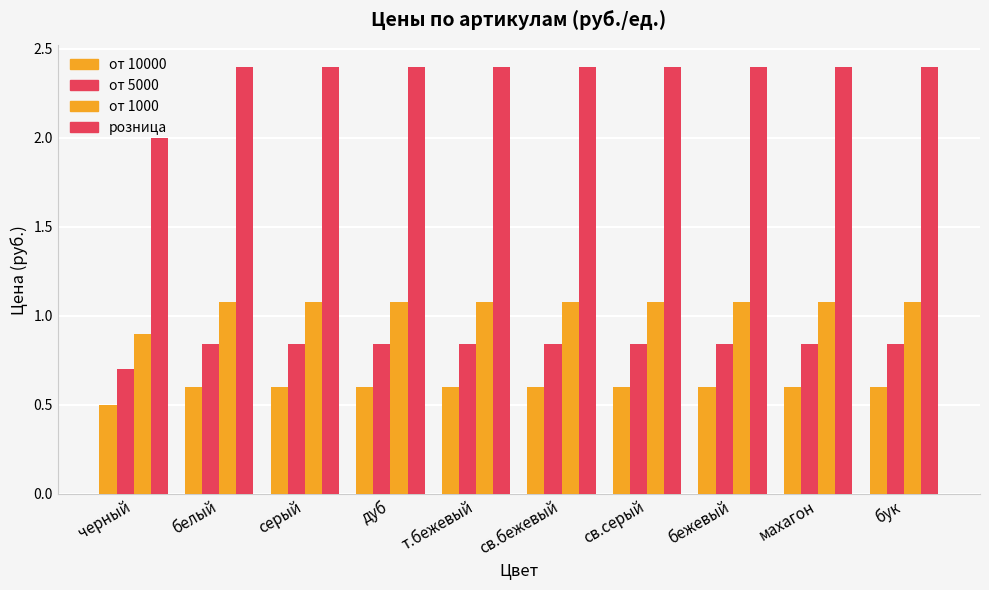

Count the number of categories in the chart.

10